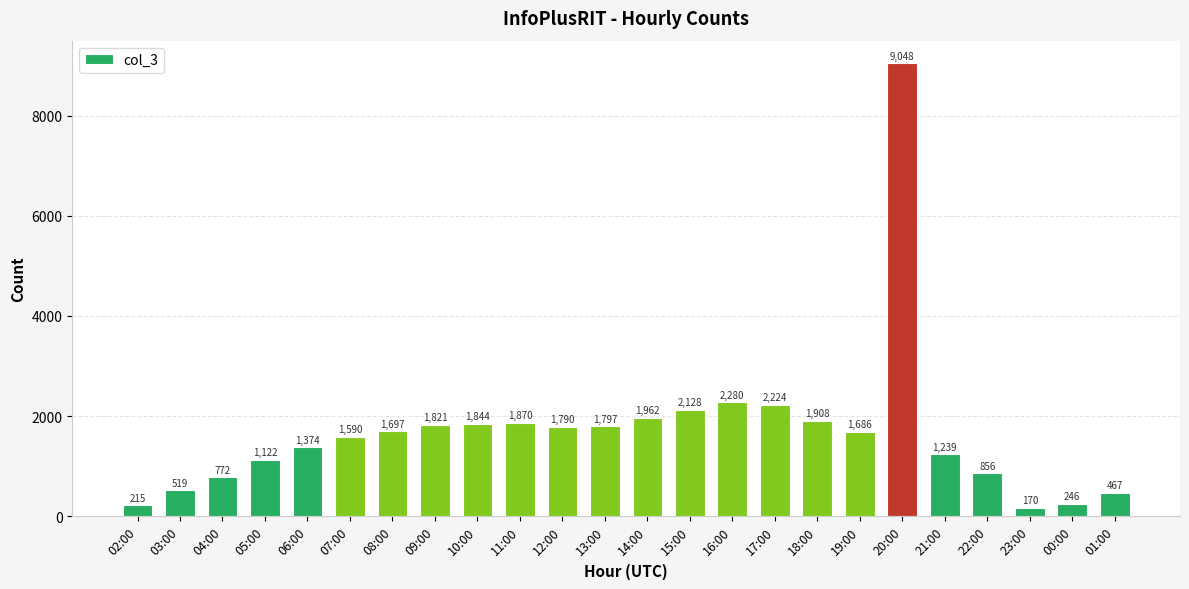

What value does the data have at 23:00, to the nearest 100?

200